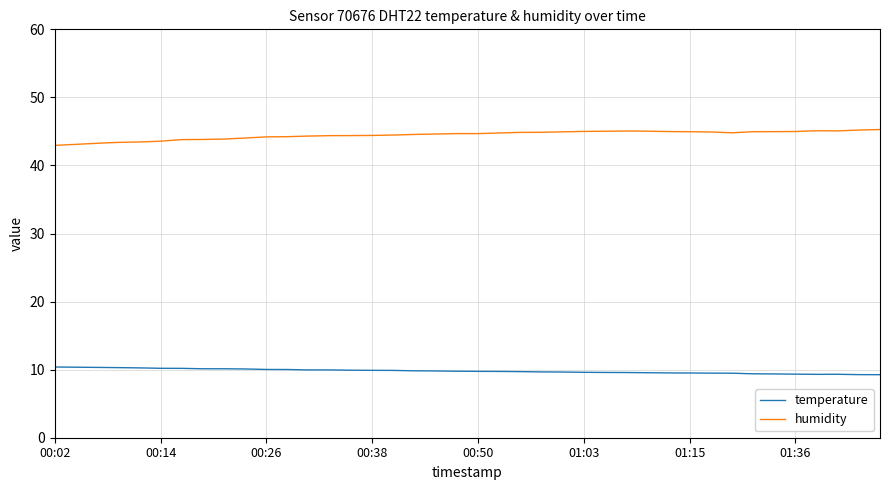

What is the lowest value of the humidity series?

43.0